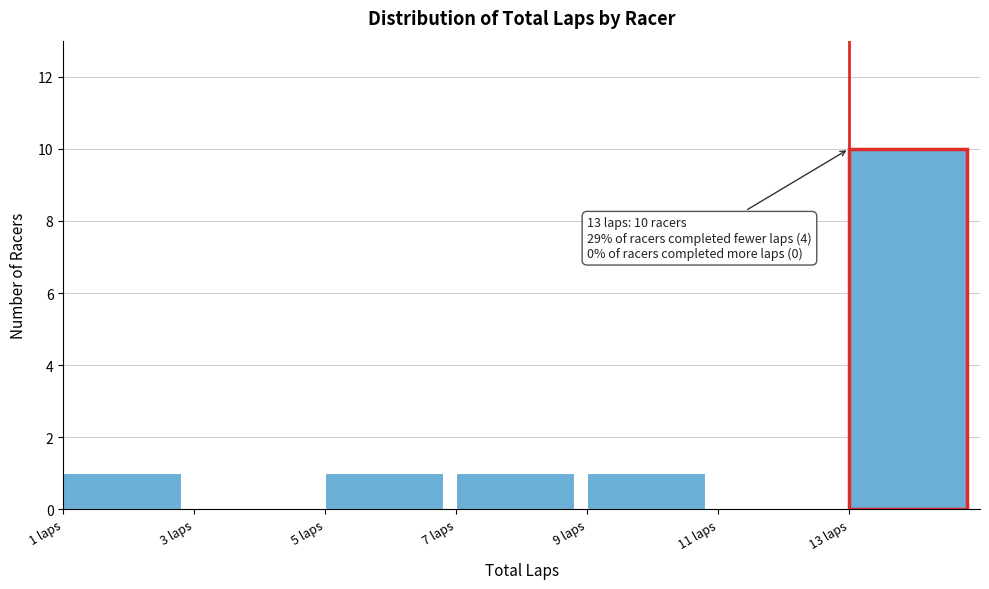

Which range on the x-axis has the tallest bar?

13 to 15